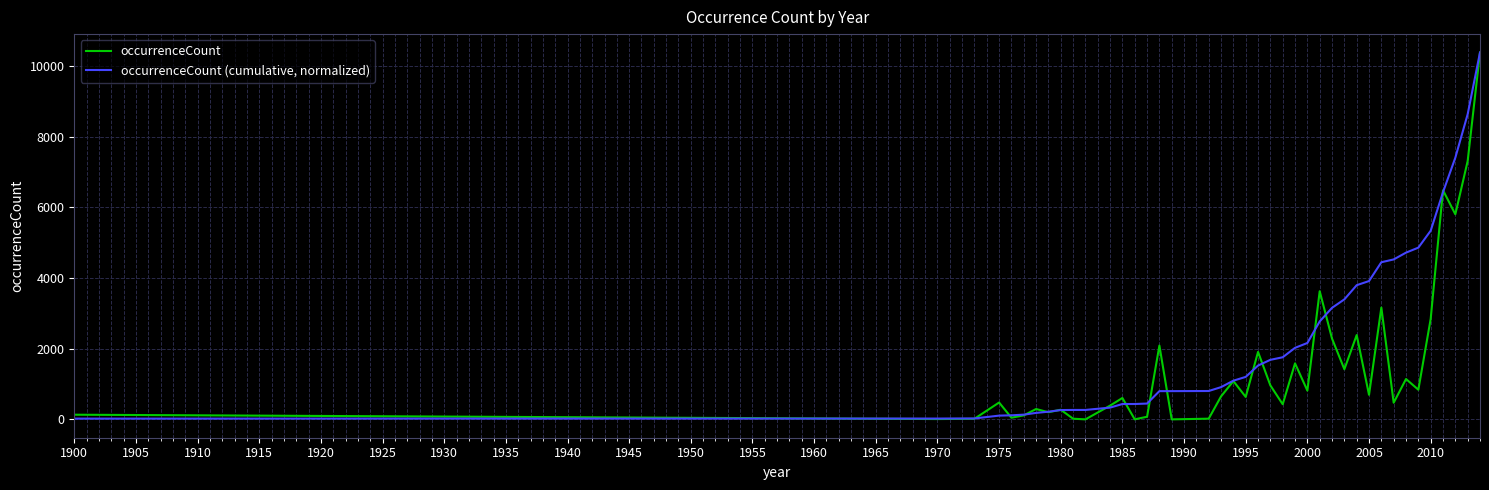

Which series has the largest total across all categories?

occurrenceCount (cumulative, normalized)